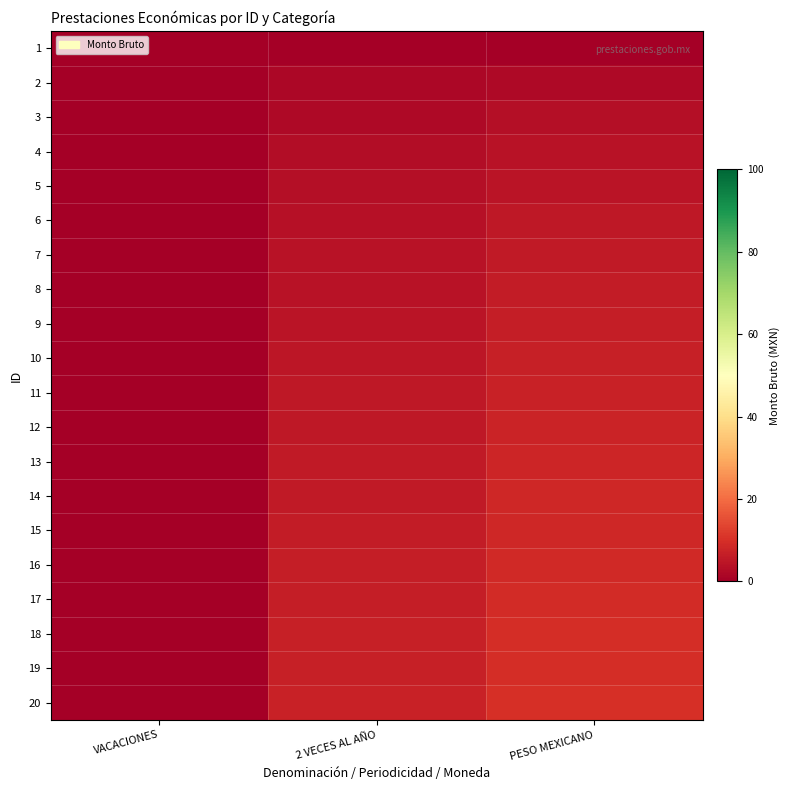

Count the number of categories in the chart.

3